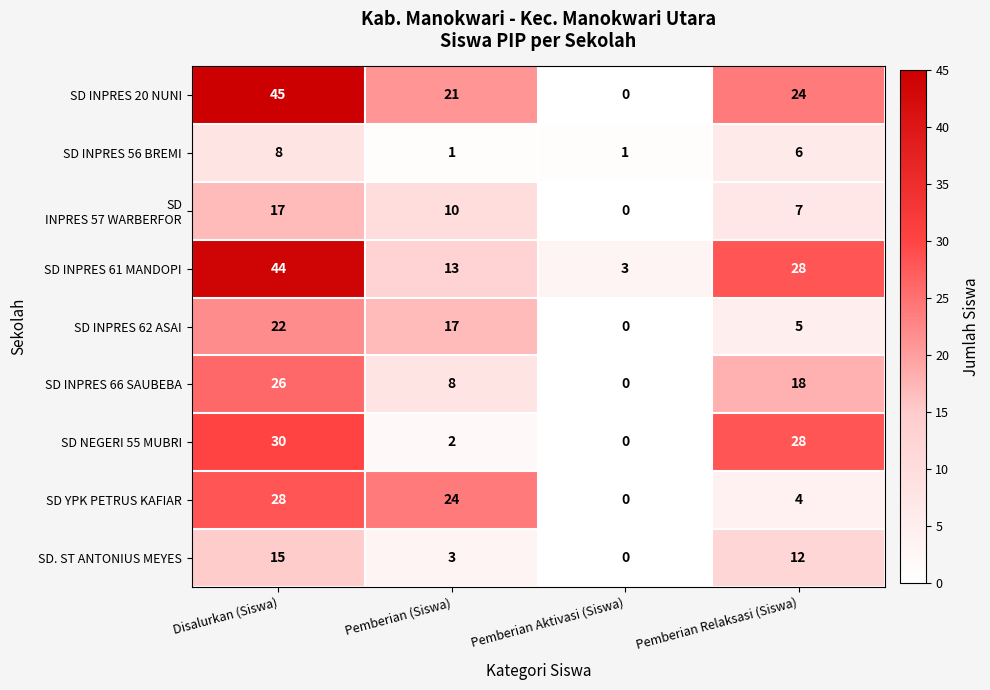

What is the sum of all SD INPRES 62 ASAI values?

44